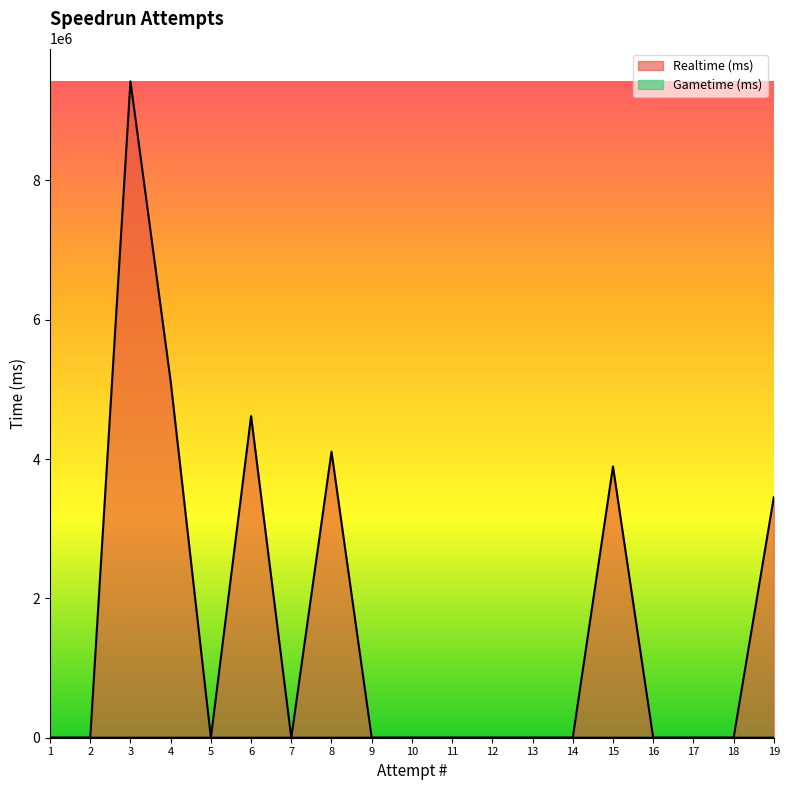

Is it true that Realtime (ms) equals 6593291 at 18?

False